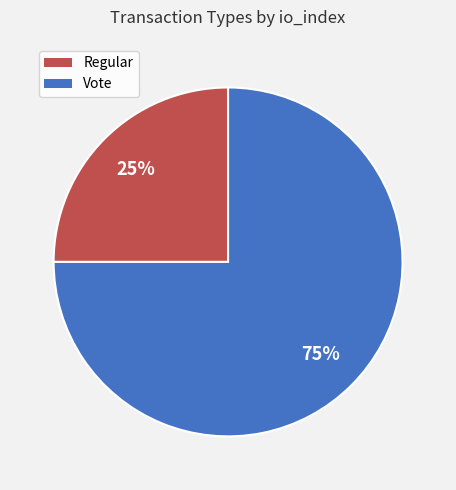

The Regular slice represents 37% of the pie. True or false?

False